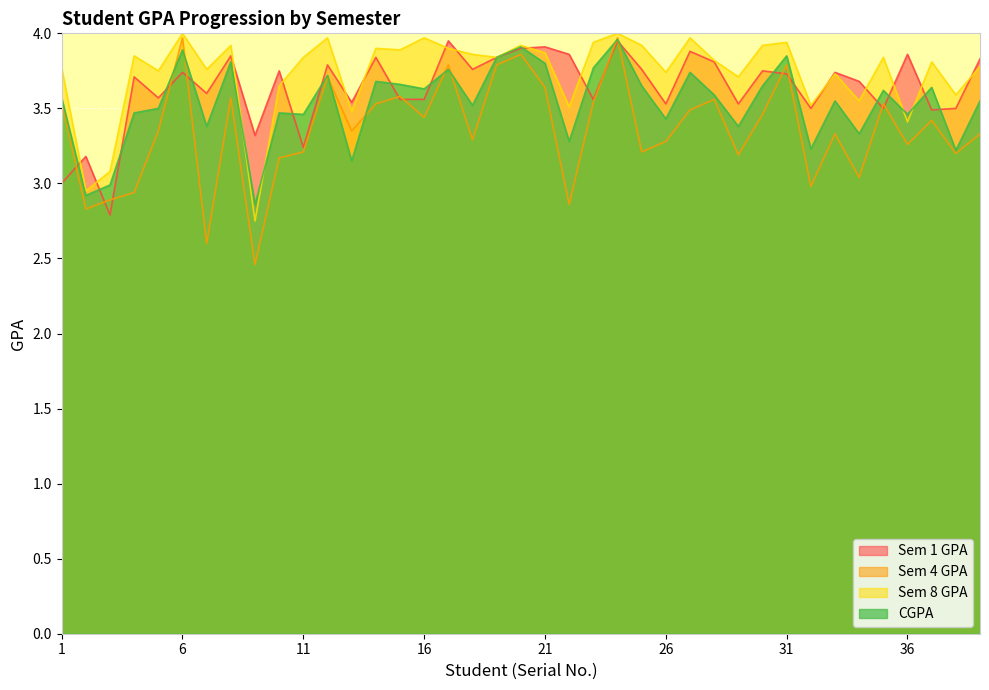

Reading left to right, transcribe all the data shown in this chart.

Sem 1 GPA: 1=3.0	2=3.2	3=2.8	4=3.7	5=3.6	6=3.7	7=3.6	8=3.9	9=3.3	10=3.8	11=3.2	12=3.8	13=3.5	14=3.8	15=3.6	16=3.6	17=4.0	18=3.8	19=3.8	20=3.9	21=3.9	22=3.9	23=3.6	24=4.0	25=3.8	26=3.5	27=3.9	28=3.8	29=3.5	30=3.8	31=3.7	32=3.5	33=3.7	34=3.7	35=3.5	36=3.9	37=3.5	38=3.5	39=3.8
Sem 4 GPA: 1=3.5	2=2.8	3=2.9	4=2.9	5=3.4	6=4.0	7=2.6	8=3.6	9=2.5	10=3.2	11=3.2	12=3.7	13=3.4	14=3.5	15=3.6	16=3.4	17=3.8	18=3.3	19=3.8	20=3.9	21=3.6	22=2.9	23=3.5	24=4.0	25=3.2	26=3.3	27=3.5	28=3.6	29=3.2	30=3.5	31=3.8	32=3.0	33=3.3	34=3.0	35=3.5	36=3.3	37=3.4	38=3.2	39=3.3
Sem 8 GPA: 1=3.8	2=3.0	3=3.1	4=3.9	5=3.8	6=4.0	7=3.8	8=3.9	9=2.8	10=3.6	11=3.8	12=4.0	13=3.5	14=3.9	15=3.9	16=4.0	17=3.9	18=3.9	19=3.8	20=3.9	21=3.9	22=3.5	23=3.9	24=4.0	25=3.9	26=3.7	27=4.0	28=3.8	29=3.7	30=3.9	31=3.9	32=3.5	33=3.7	34=3.5	35=3.8	36=3.4	37=3.8	38=3.6	39=3.8
CGPA: 1=3.6	2=2.9	3=3.0	4=3.5	5=3.5	6=3.9	7=3.4	8=3.8	9=2.9	10=3.5	11=3.5	12=3.7	13=3.1	14=3.7	15=3.7	16=3.6	17=3.8	18=3.5	19=3.8	20=3.9	21=3.8	22=3.3	23=3.8	24=4.0	25=3.6	26=3.4	27=3.7	28=3.6	29=3.4	30=3.6	31=3.9	32=3.2	33=3.5	34=3.3	35=3.6	36=3.5	37=3.6	38=3.2	39=3.5